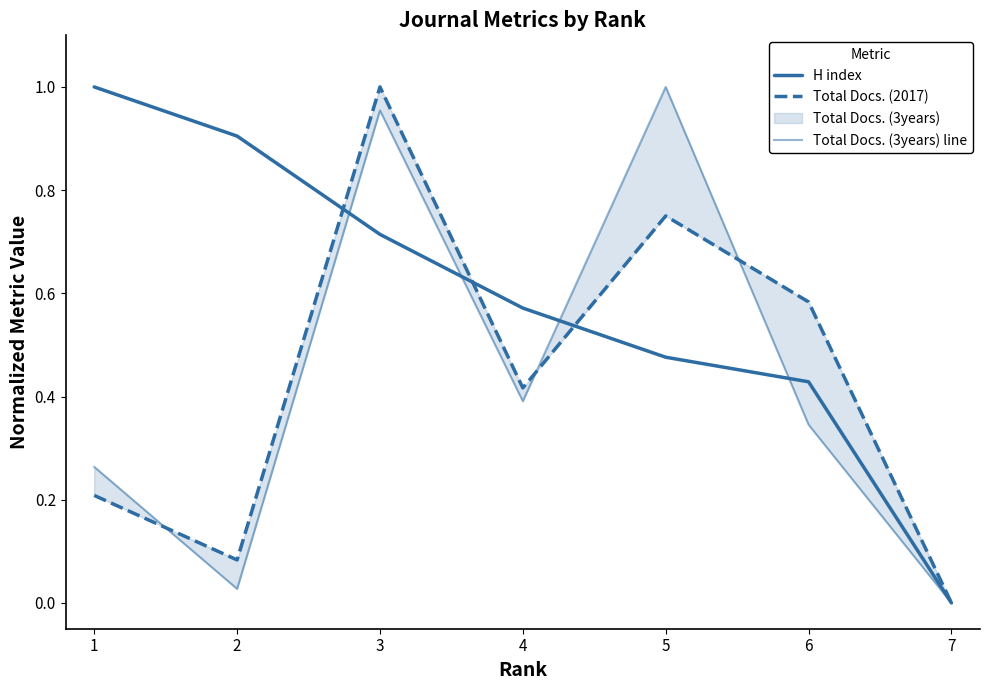

What is the maximum value shown in the chart?

1.0